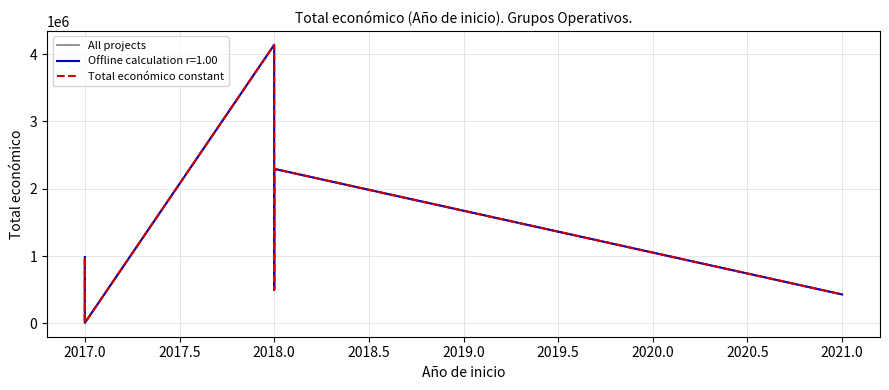

What is the difference between the Total económico constant values at 2018.0 and 2017.0?

1308383